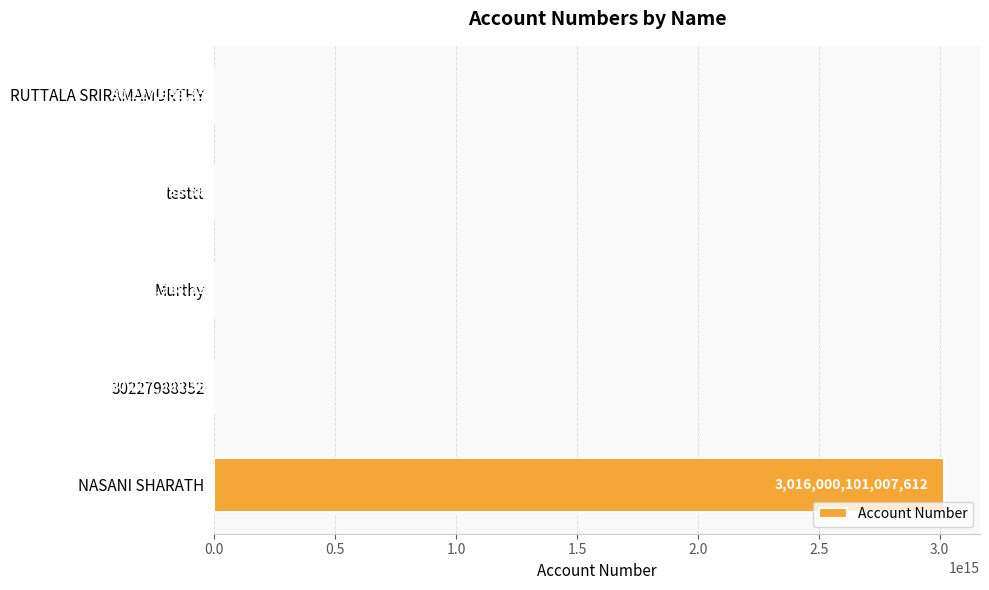

What is the ratio of the value at RUTTALA SRIRAMAMURTHY to the value at testtt?

1.0